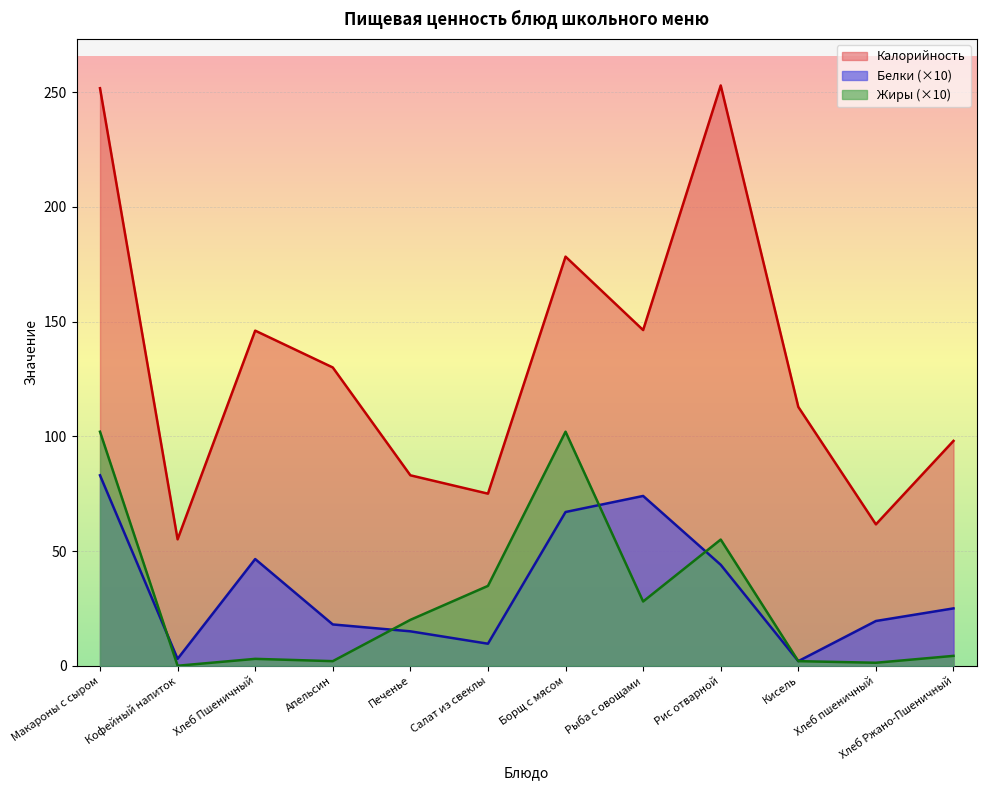

At which category does the chart reach its peak across all series?

Рис отварной